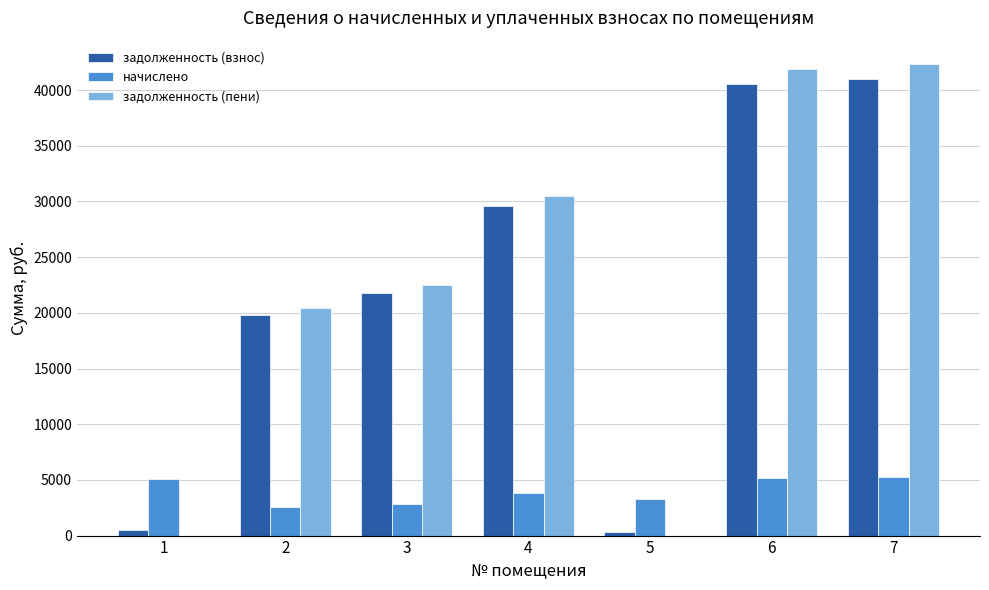

What is the greatest value displayed?

42320.8